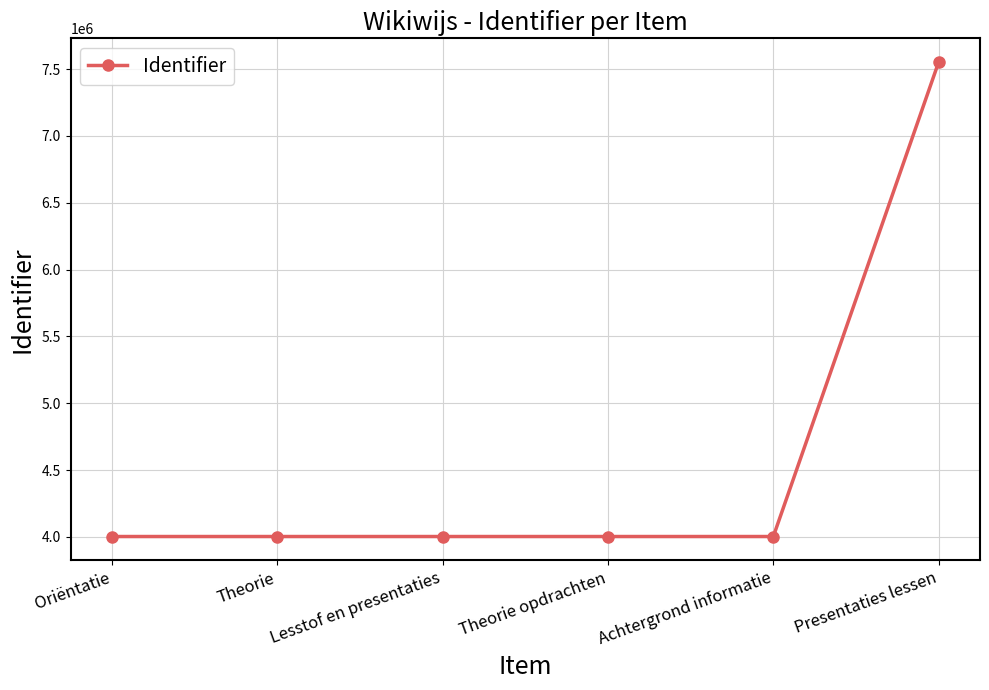

True or false: there are more than 2 points higher than both neighbors.

False